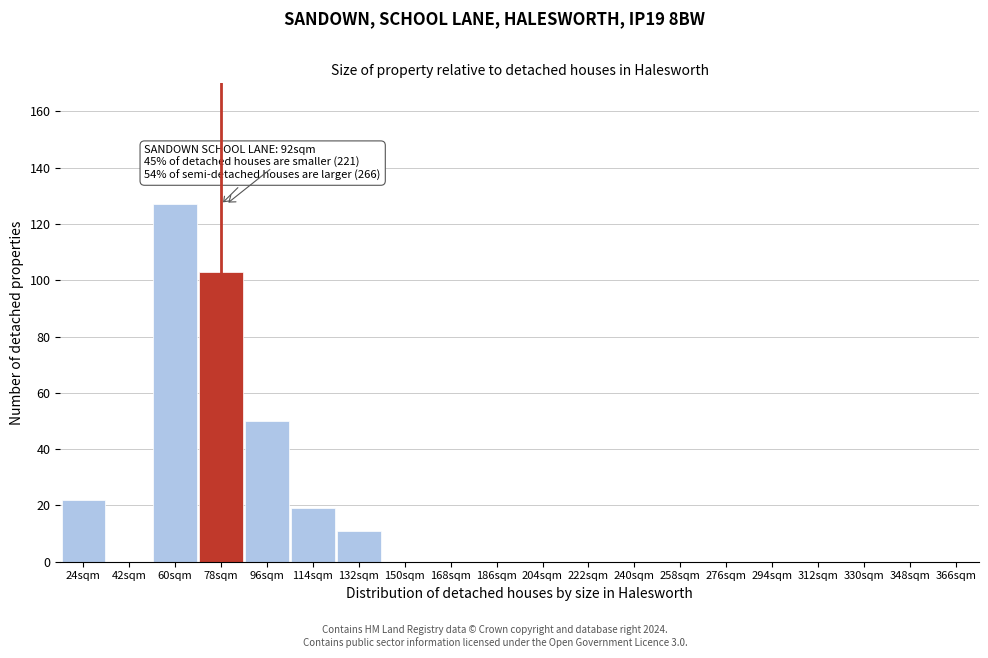

Reading right to left, list all the values displayed in this chart.

366sqm=0	348sqm=0	330sqm=0	312sqm=0	294sqm=0	276sqm=0	258sqm=0	240sqm=0	222sqm=0	204sqm=0	186sqm=0	168sqm=0	150sqm=0	132sqm=11	114sqm=19	96sqm=50	78sqm=103	60sqm=127	42sqm=0	24sqm=22